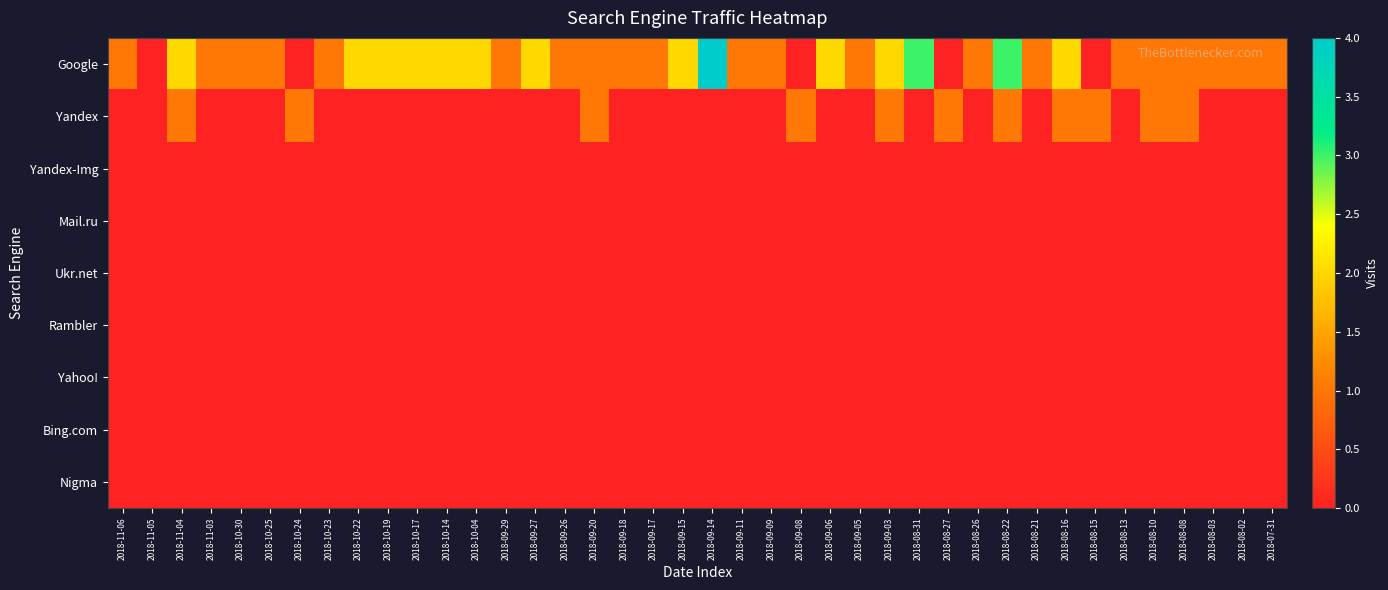

Which series changed the most between 2018-09-26 and 2018-09-08?

Google